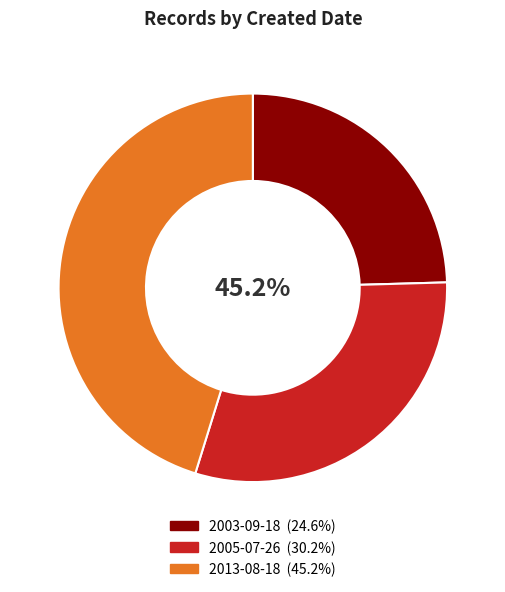

Count the number of slices in the pie.

3